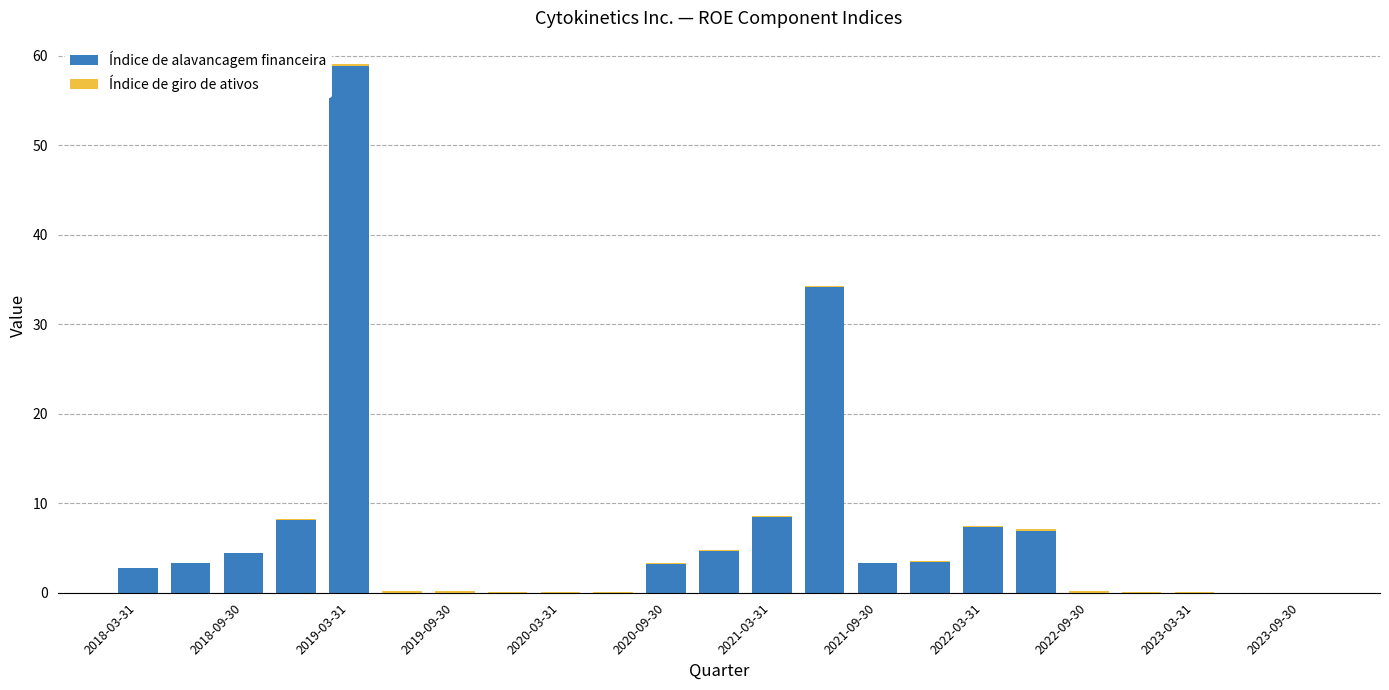

What is the maximum value for Índice de alavancagem financeira?

58.9